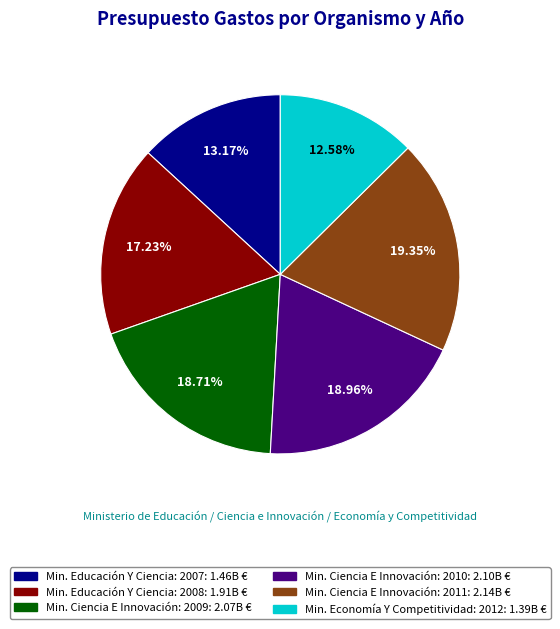

Is there a majority slice in this chart?

No